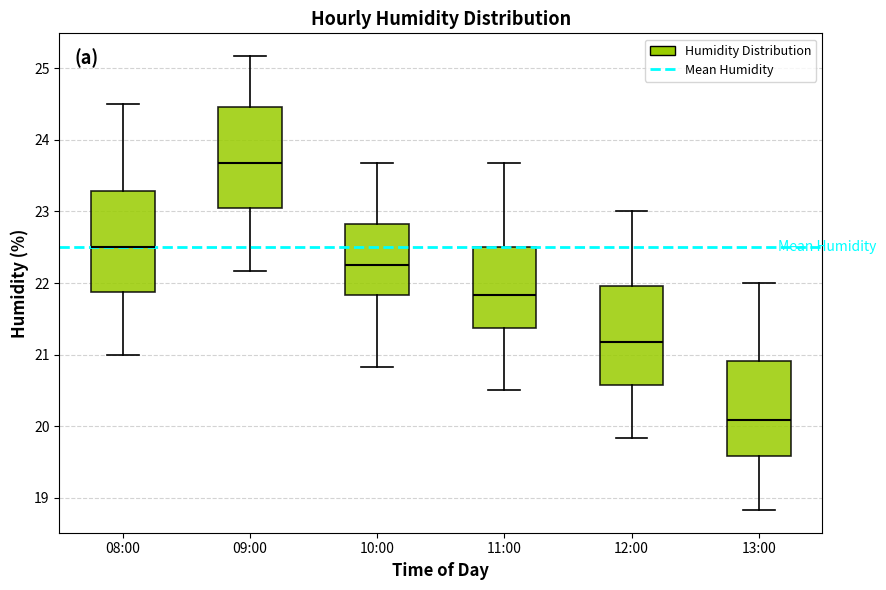

Where is the lower edge of the box for 10:00 on the y-axis? The values are not printed on the chart, so give them approximately, as read against the axis.

21.8